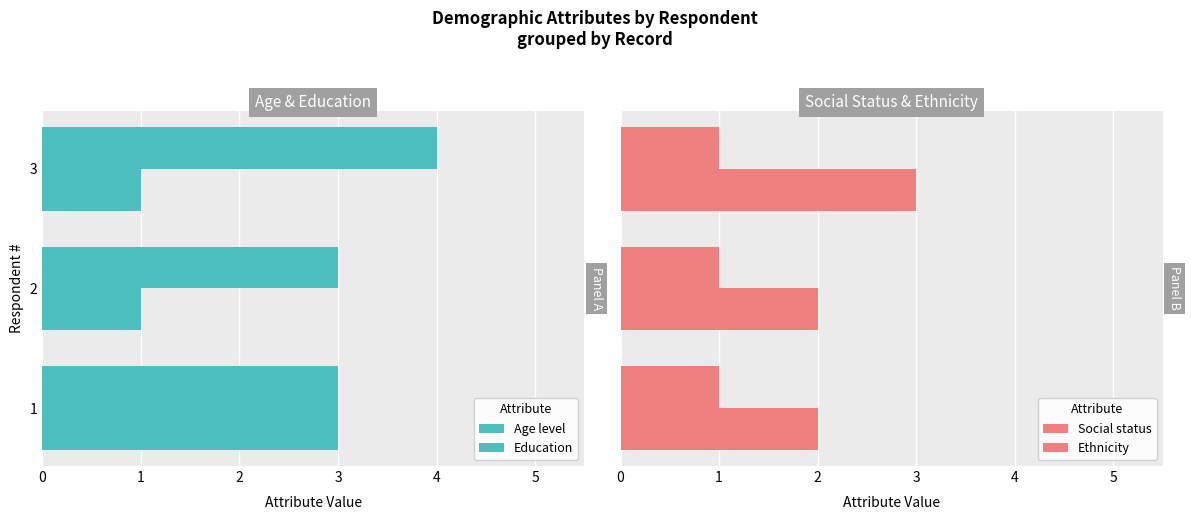

The value of Ethnicity at 0 is 0.6. True or false?

False